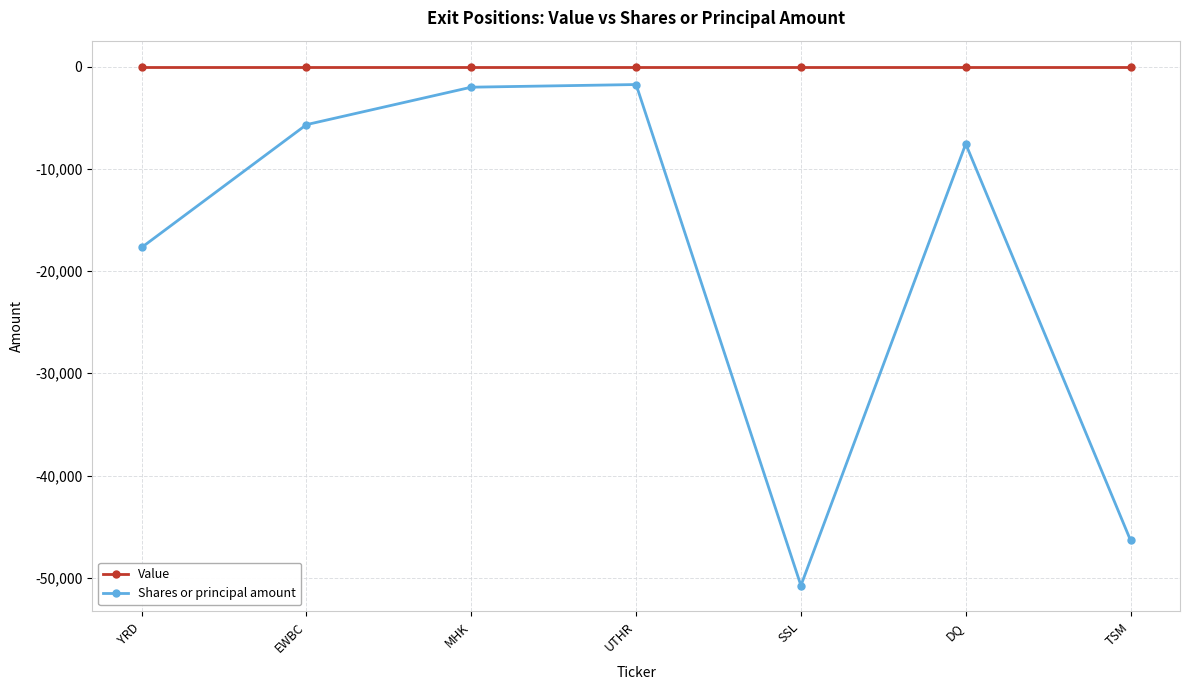

What is the difference between the highest and lowest values at TSM?

46344